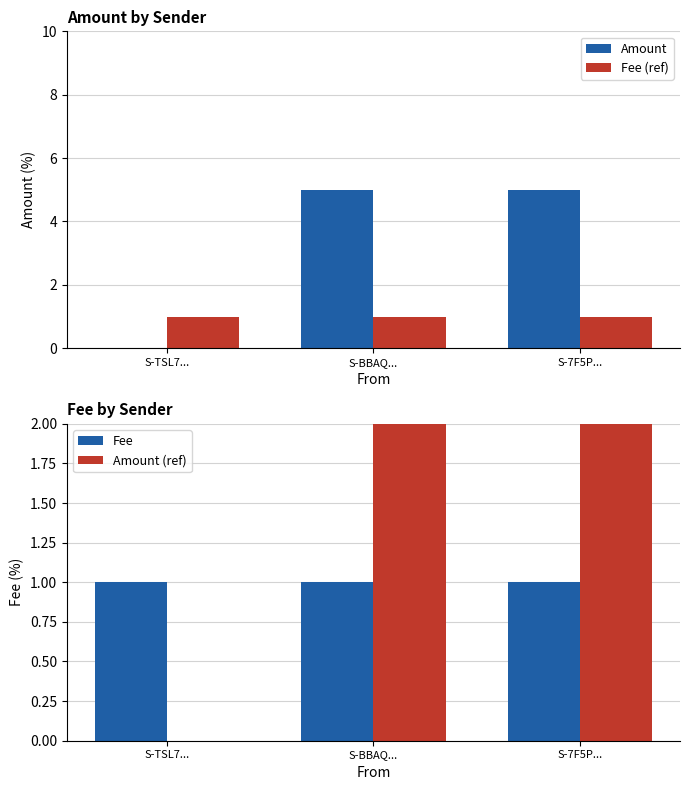

What are all the series names shown in the legend?

Amount, Fee (ref), Fee, Amount (ref)